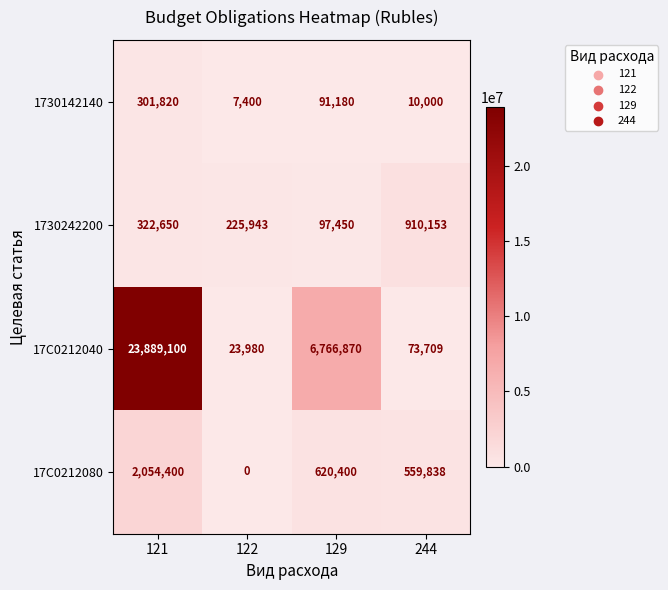

List the series in order of their peak value, highest first.

17С0212040, 17С0212080, 1730242200, 1730142140